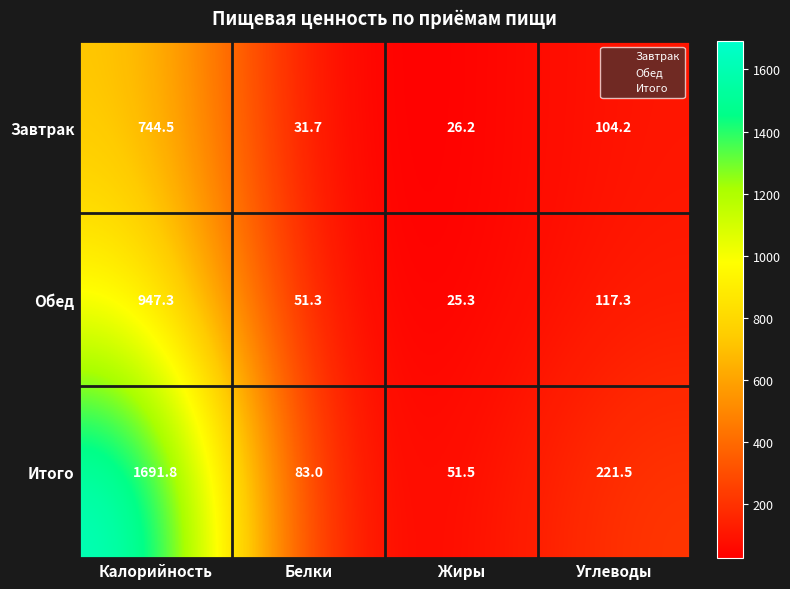

Reading left to right, list all the values displayed in this chart.

Завтрак: Калорийность=744.5	Белки=31.7	Жиры=26.2	Углеводы=104.2
Обед: Калорийность=947.3	Белки=51.3	Жиры=25.3	Углеводы=117.3
Итого: Калорийность=1691.8	Белки=83.0	Жиры=51.5	Углеводы=221.5